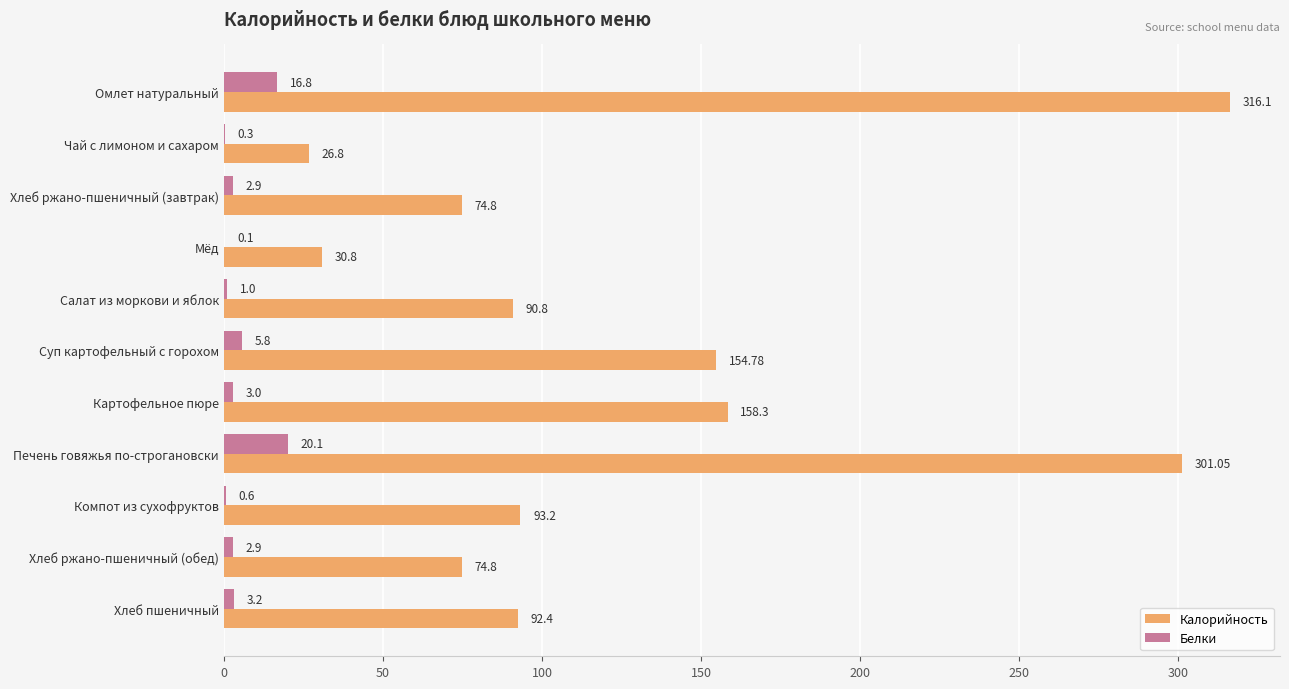

How many values in the Белки series exceed 2?

7